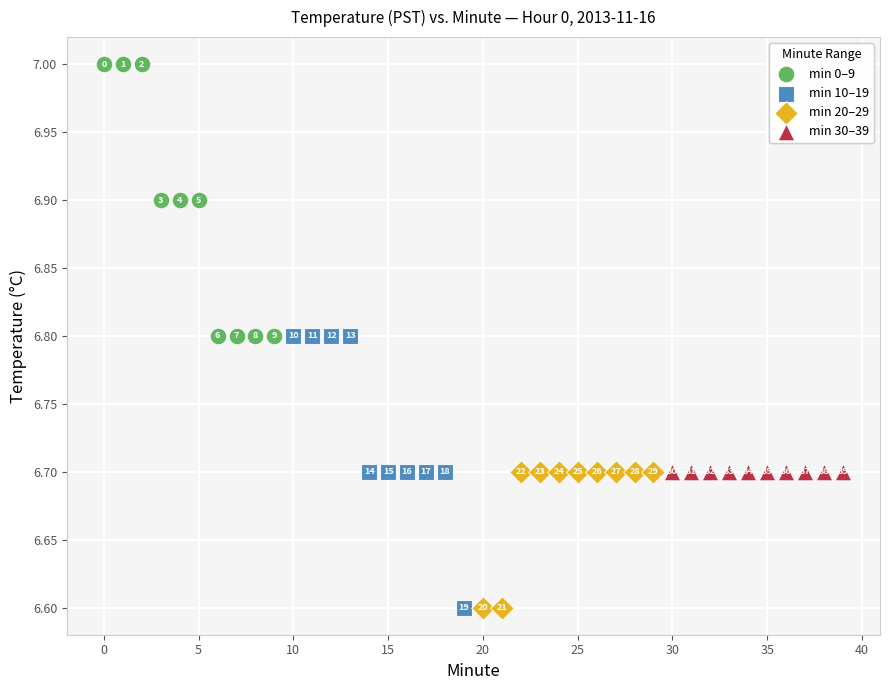

Which series reaches the maximum Y coordinate?

min 0–9